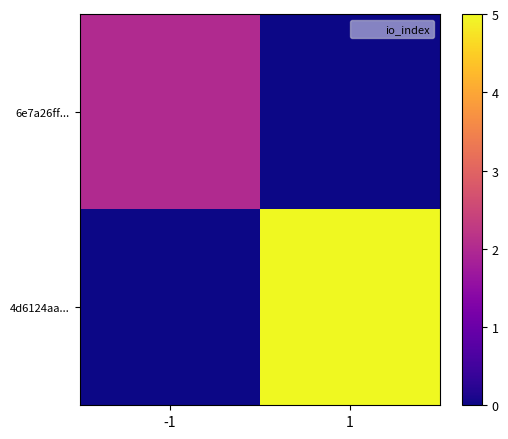

What is the difference between the highest and lowest values at -1?

2